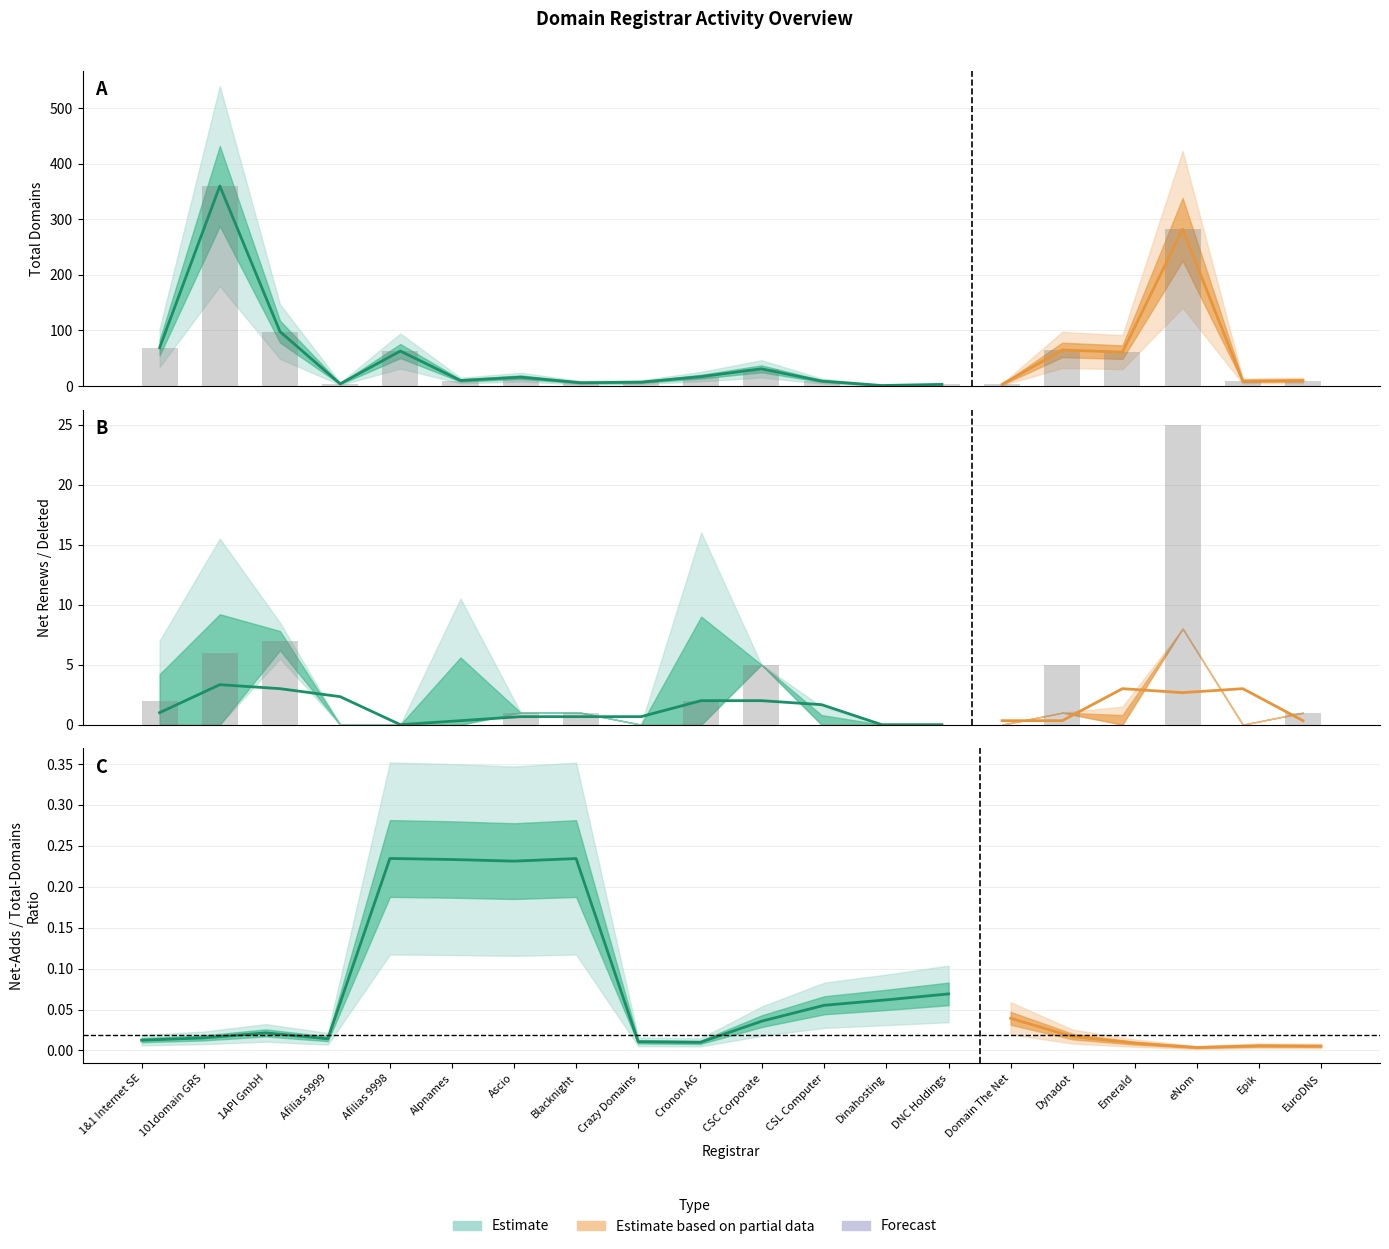

At which category does the chart reach its minimum across all series?

Afilias 9999